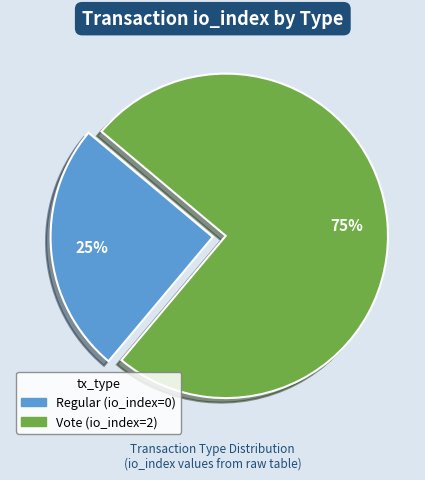

Rank the categories by value from highest to lowest.

Vote, Regular